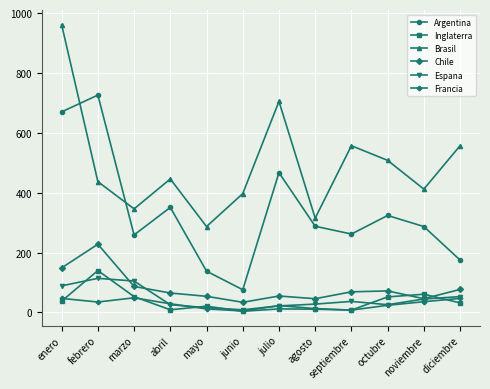

How many interior local peaks does the Argentina series have?

4